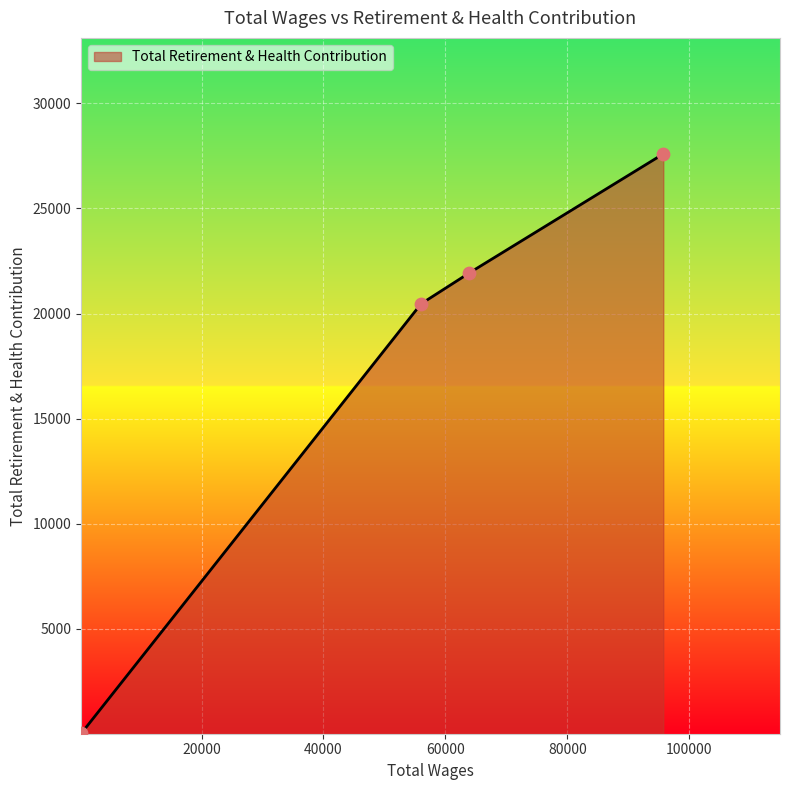

What is the greatest value displayed?

27595